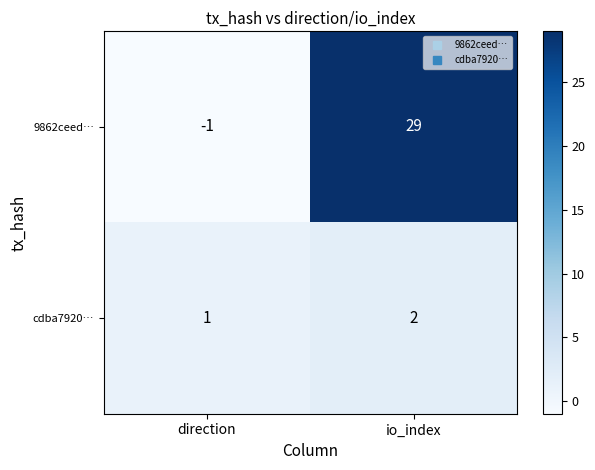

What is the sum of all cdba7920… values?

3